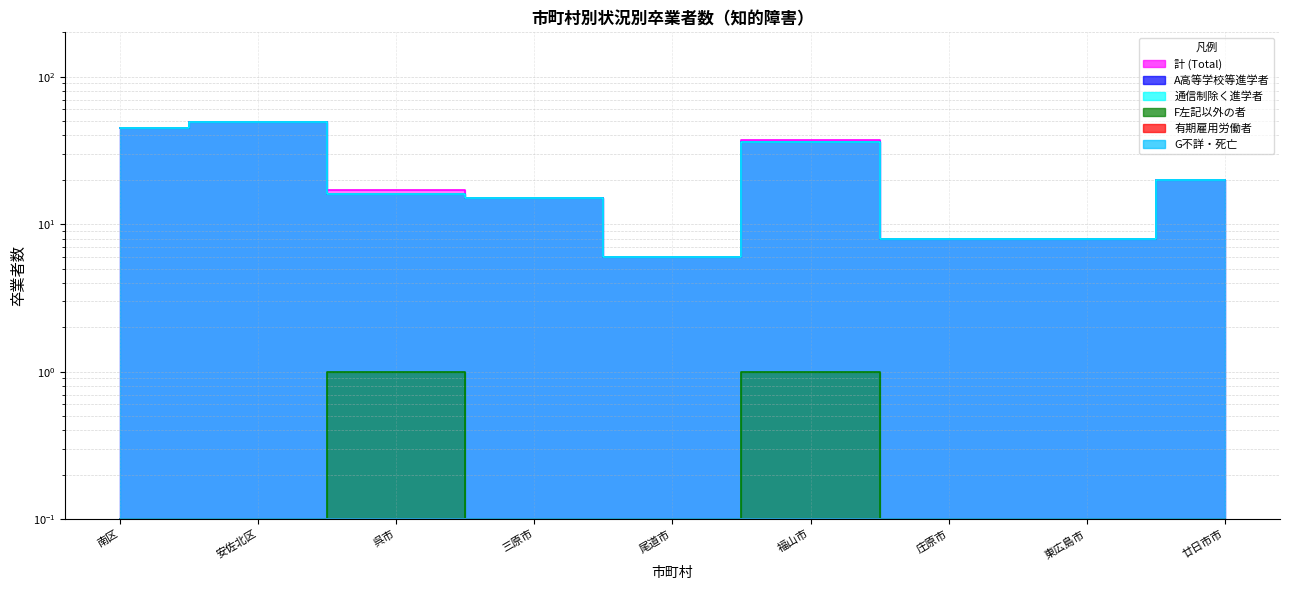

What is the value of the 計 (Total) point at the 1st from the left?

45.0